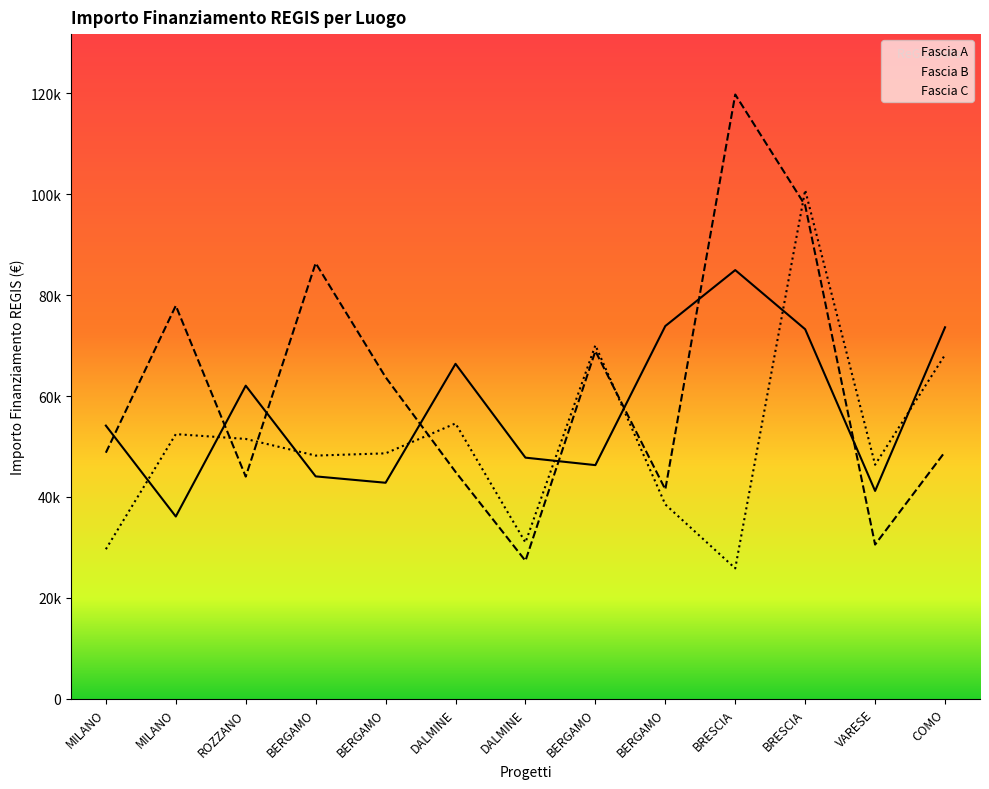

After their last crossing, which series has the higher values: Fascia B or Fascia A?

Fascia A